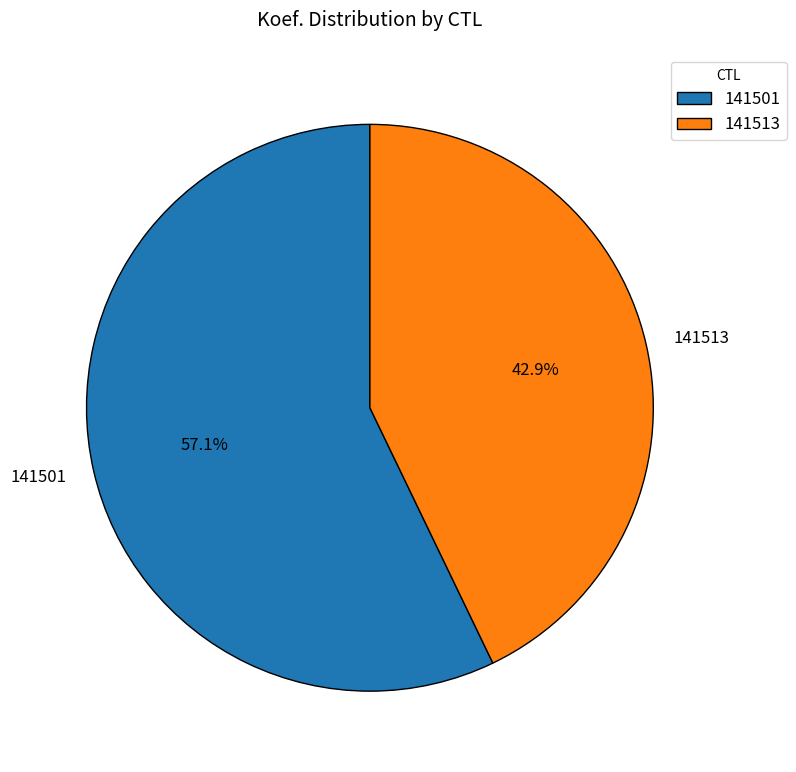

Is it true that 141501 is 46% of the pie?

False